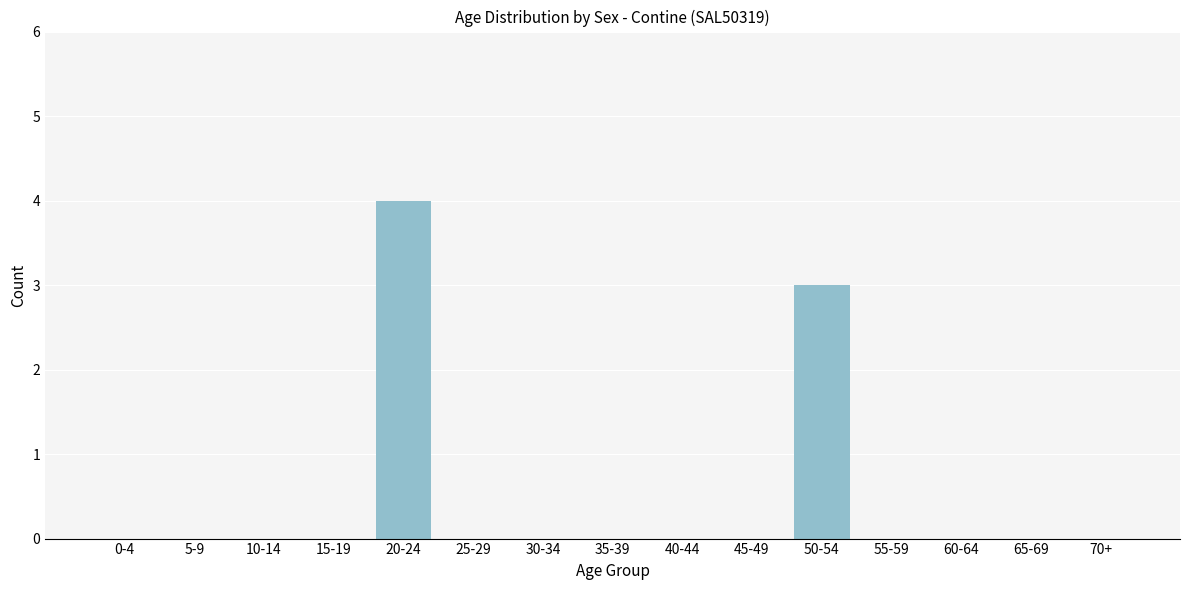

Reading right to left, list all the values displayed in this chart.

70+=0	65-69=0	60-64=0	55-59=0	50-54=3	45-49=0	40-44=0	35-39=0	30-34=0	25-29=0	20-24=4	15-19=0	10-14=0	5-9=0	0-4=0